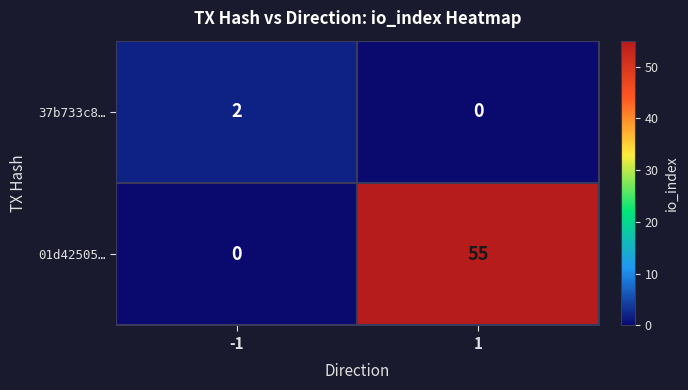

What is the greatest value displayed?

55